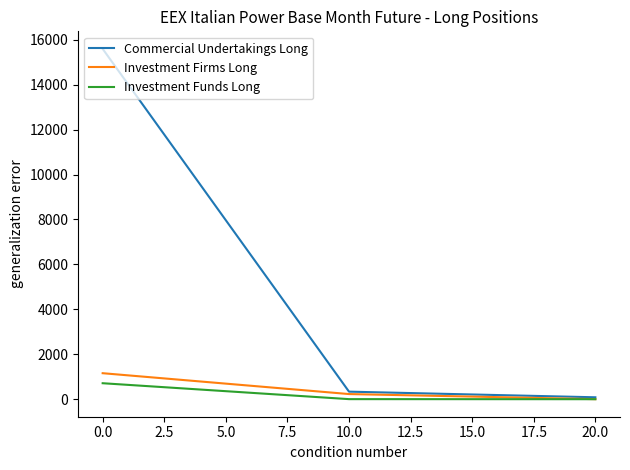

What is the maximum value shown in the chart?

15592.0